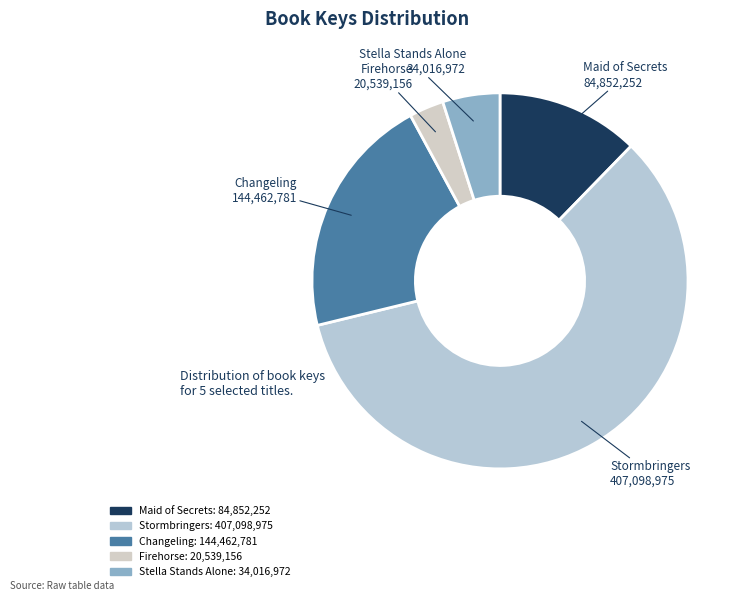

Rank the categories by value from lowest to highest.

Firehorse, Stella Stands Alone, Maid of Secrets, Changeling, Stormbringers